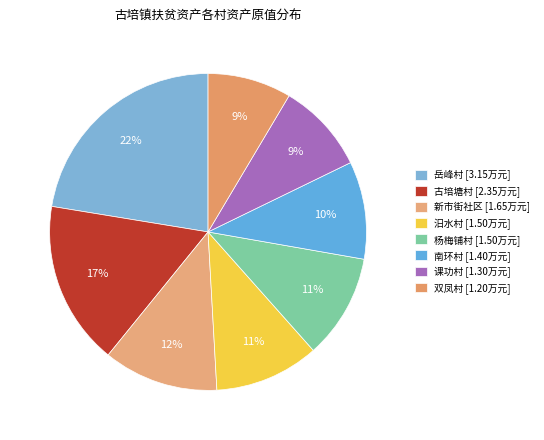

Is 双凤村 the majority of the pie?

No